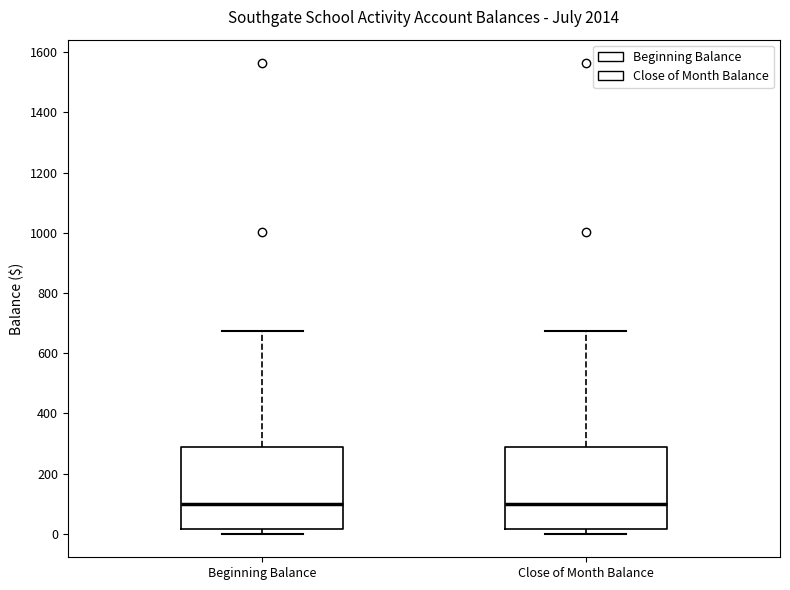

Where does the upper whisker of the box for Beginning Balance end on the y-axis? The values are not printed on the chart, so give them approximately, as read against the axis.

680